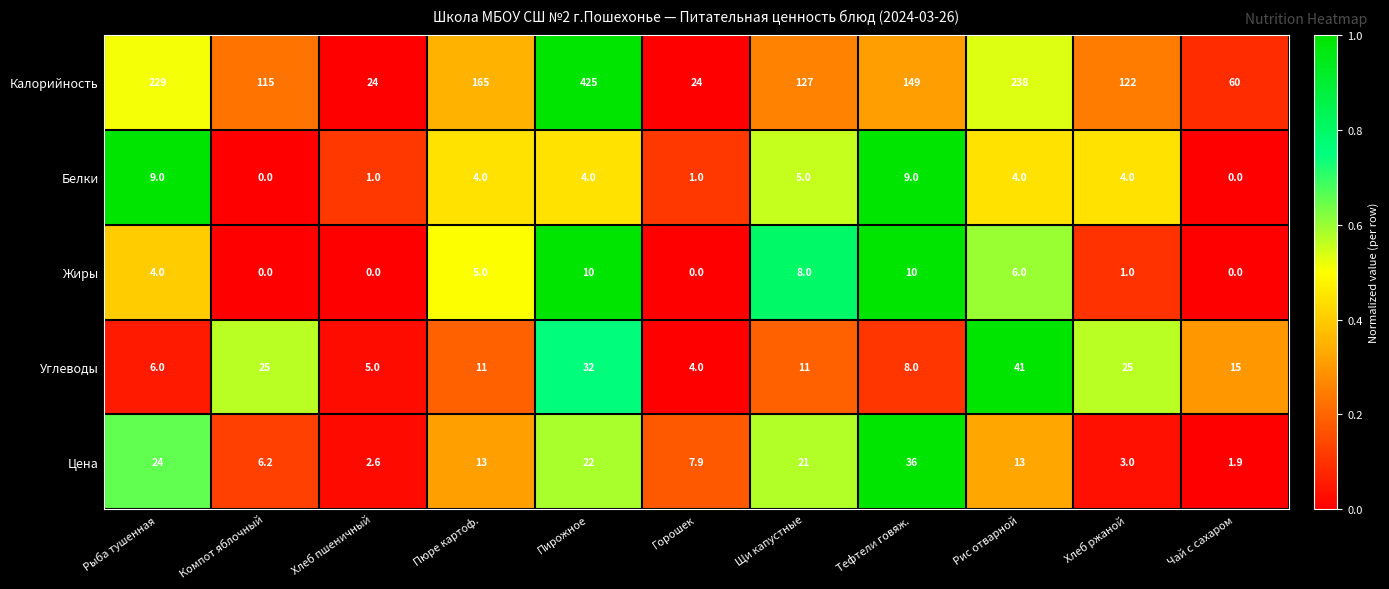

What is the difference between the second highest and second lowest values in the Белки series?

9.0